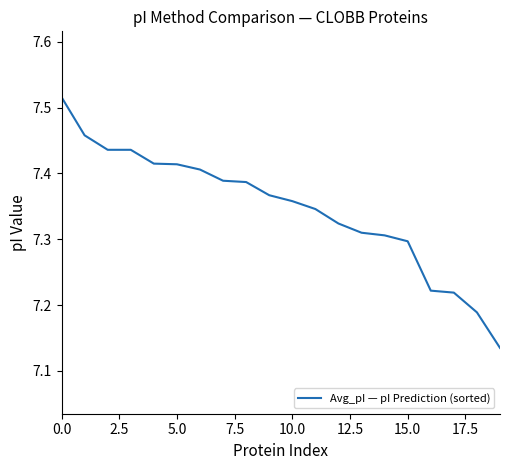

What is the difference between the maximum and minimum values?

0.4